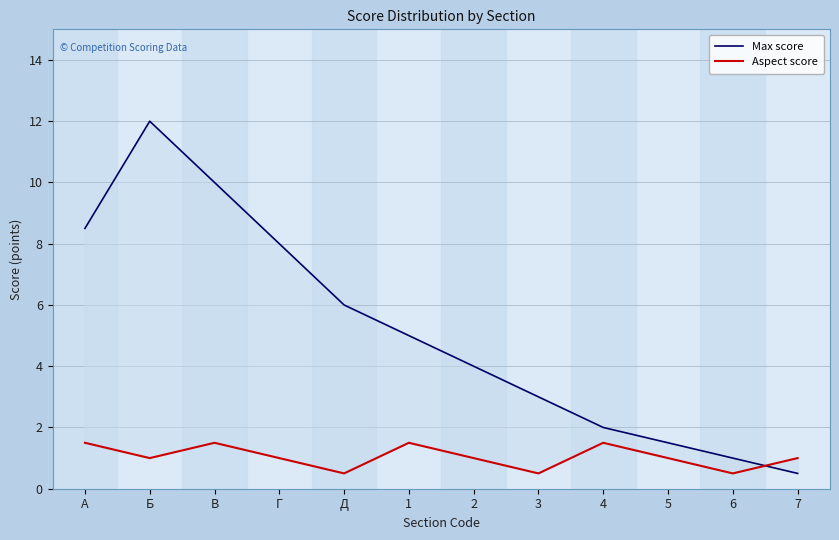

What is the total value across all series at 5?

2.5